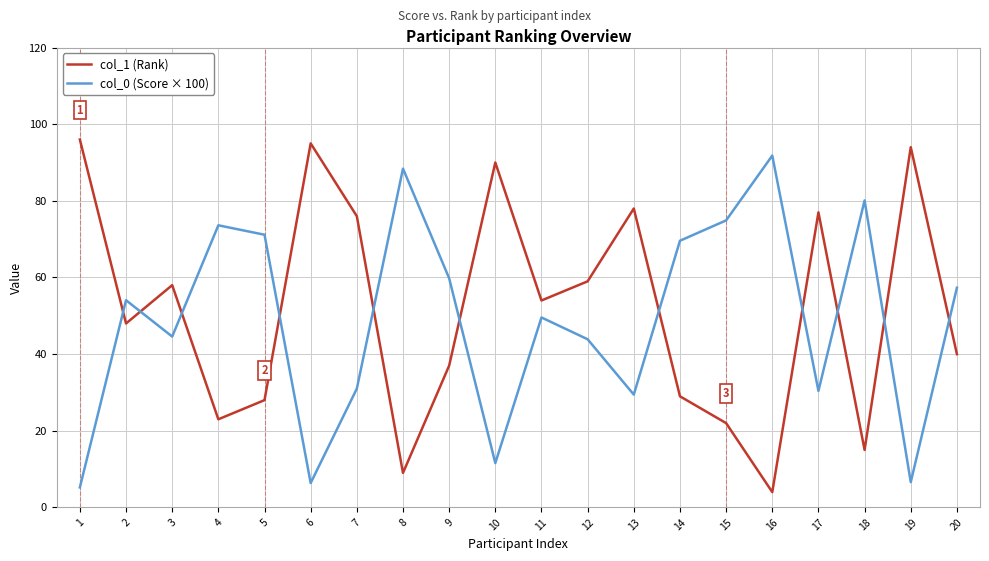

Is this an area chart (filled region under the line)?

No